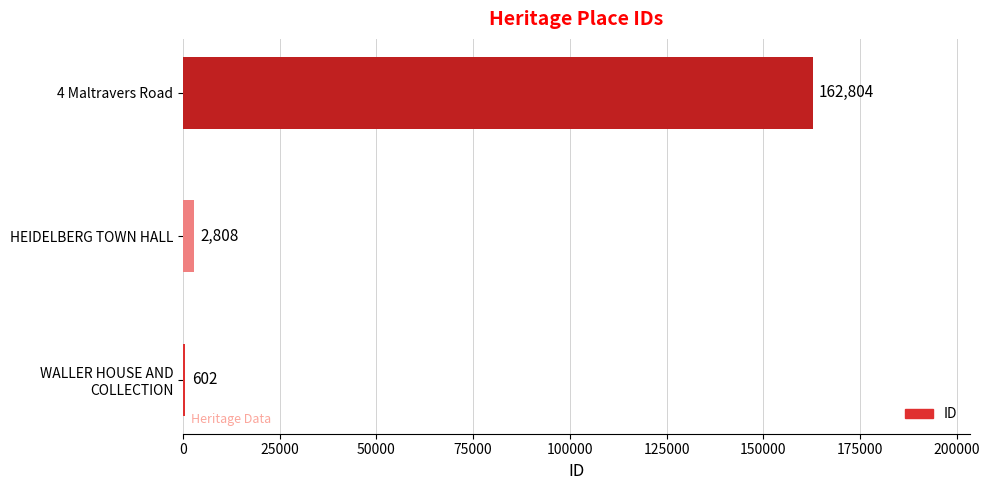

The value at HEIDELBERG TOWN HALL is 2808. True or false?

True